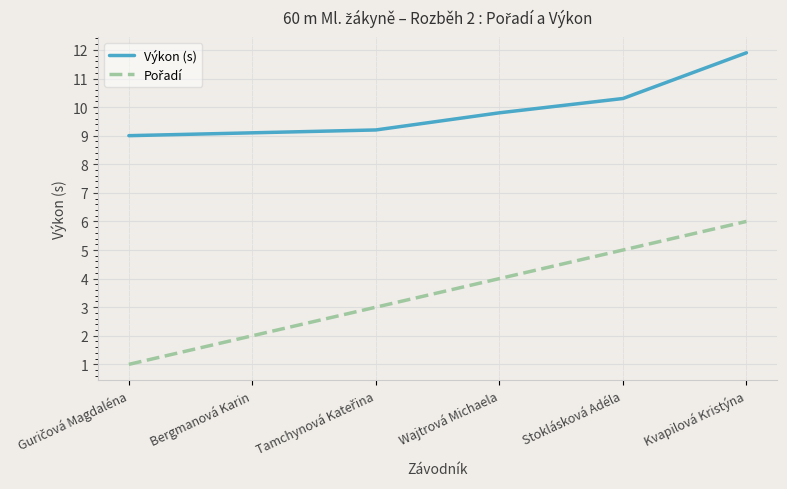

What is the difference between the maximum and second lowest values in the Výkon (s) series?

2.8